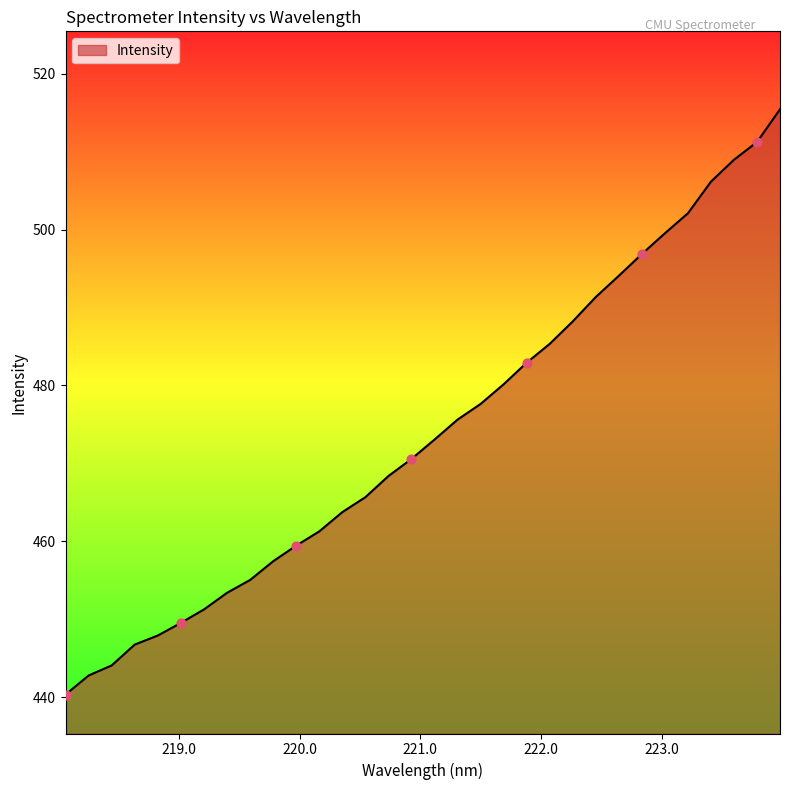

What is the difference between the maximum and minimum values?

75.1